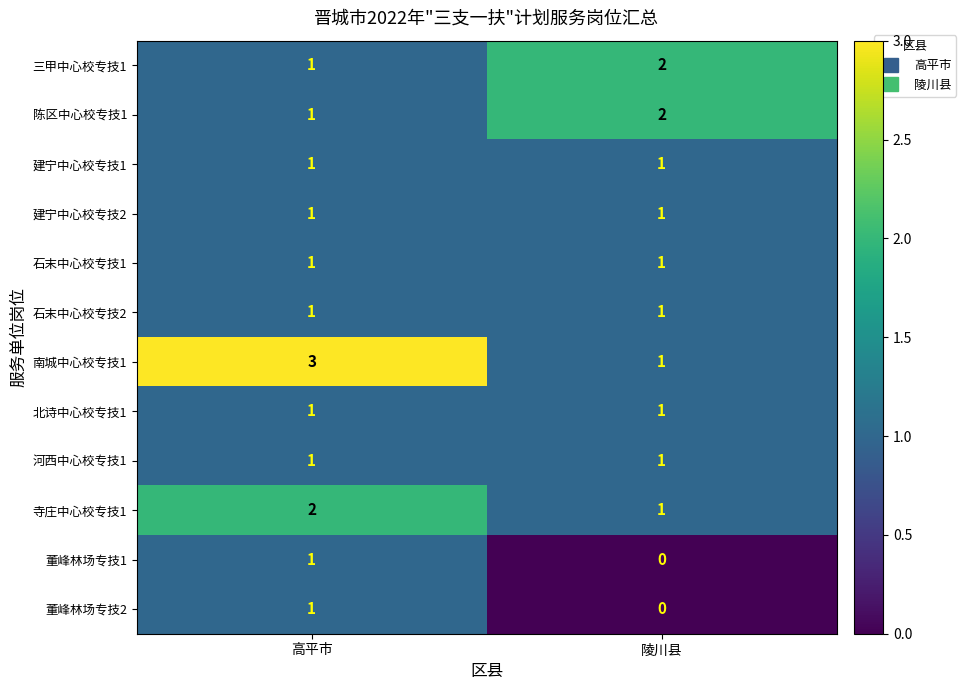

What is the greatest value displayed?

3